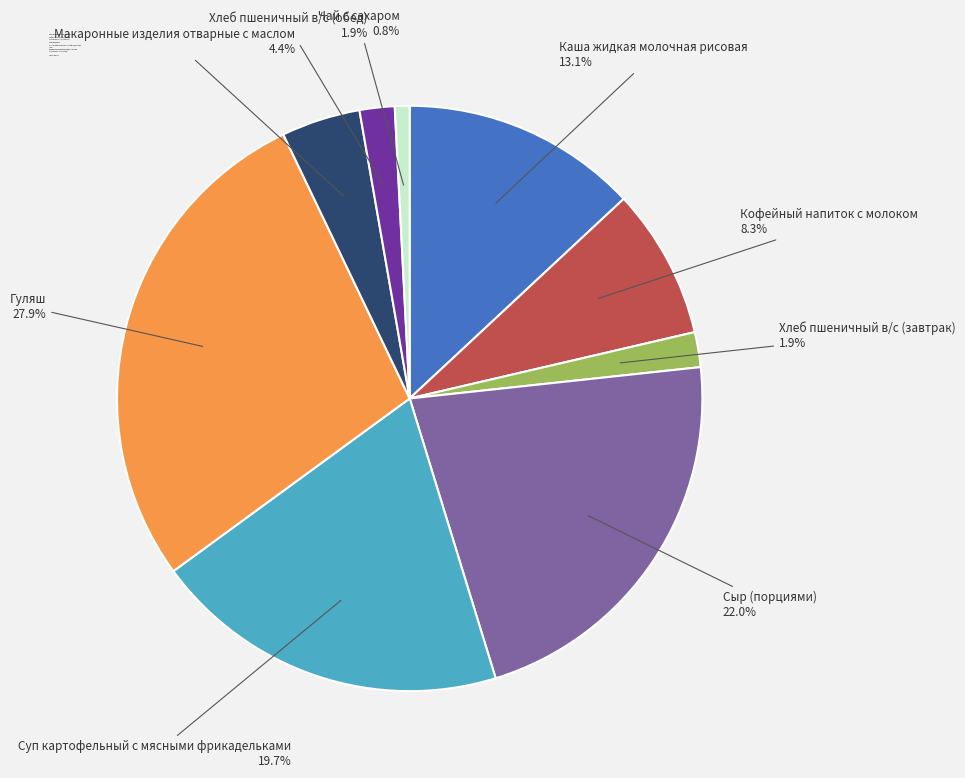

To the nearest percent, what portion does Гуляш represent?

28%